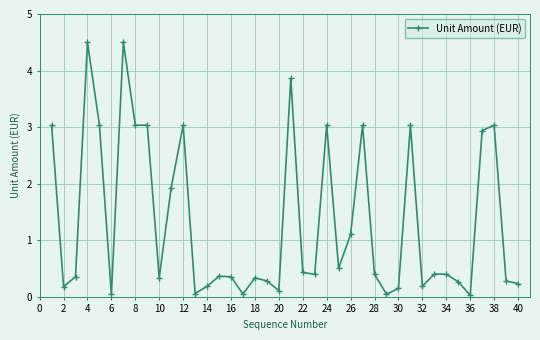

What is the difference between the second highest and second lowest values?

4.5